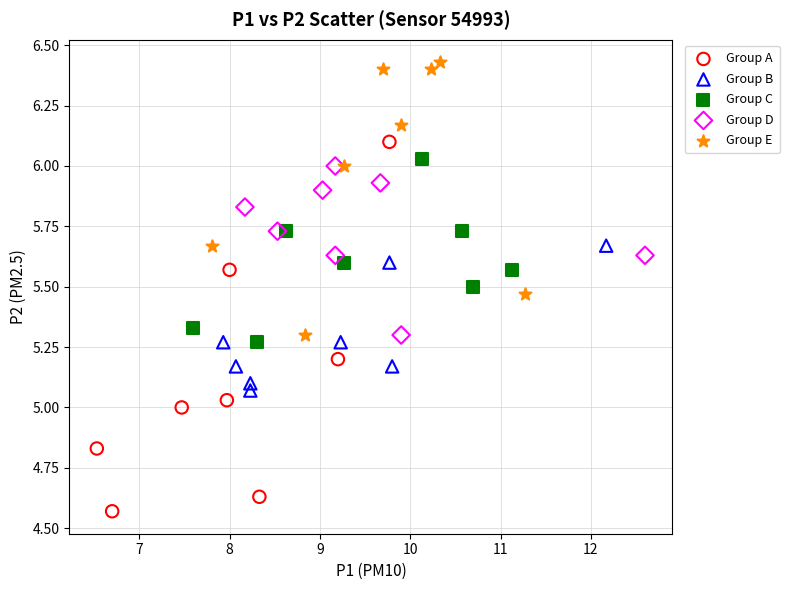

What are all the series names shown in the legend?

Group A, Group B, Group C, Group D, Group E